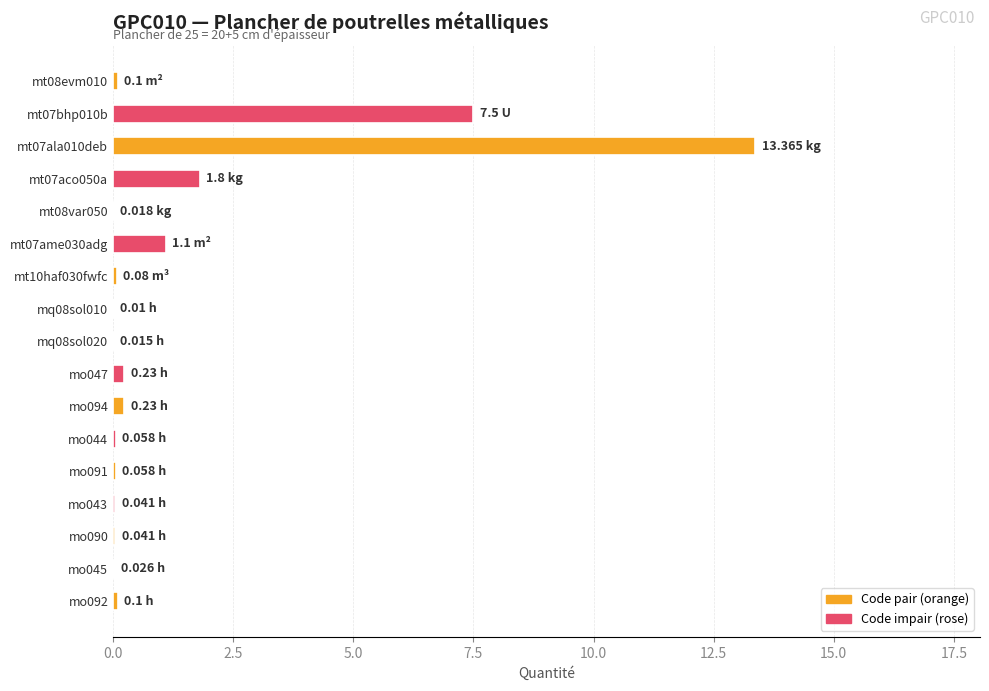

What is the sum of all values?

24.8